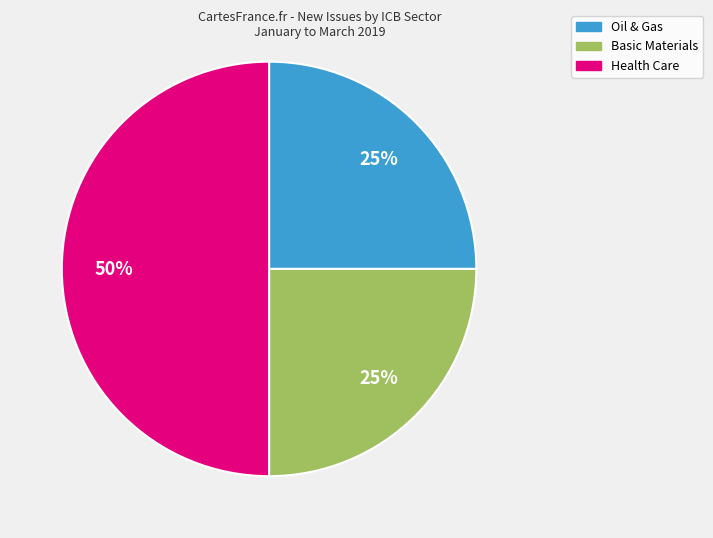

To the nearest percent, what is the difference between the largest and smallest slice percentages?

25%